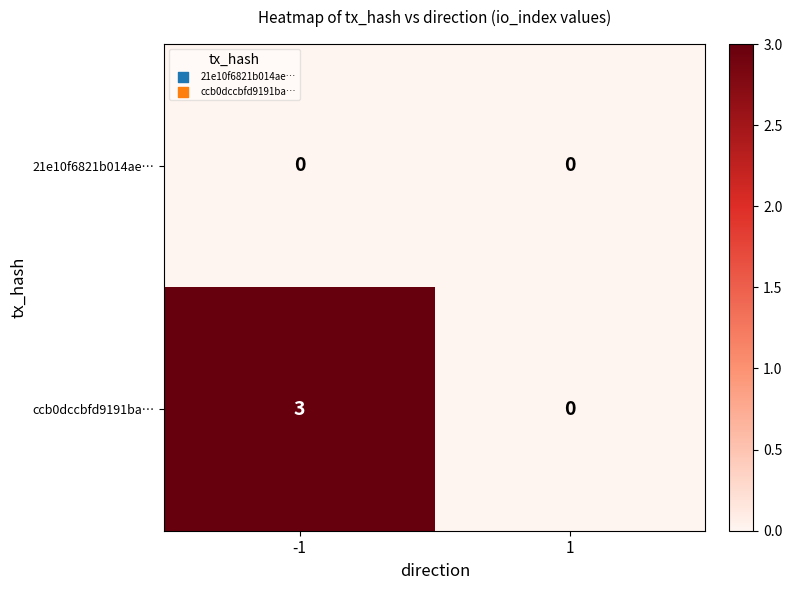

What is the highest value of the ccb0dccbfd9191ba… series?

3